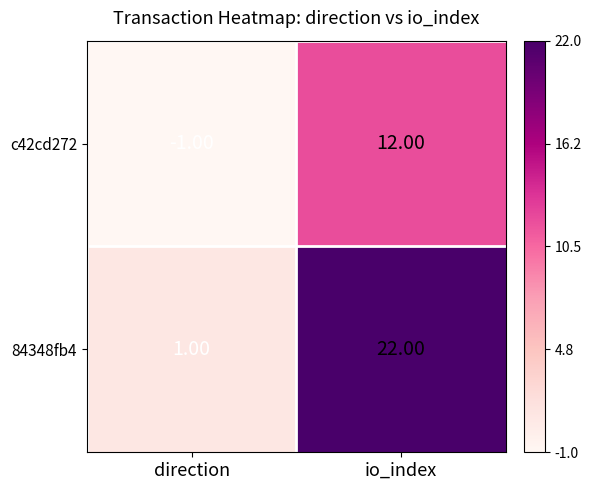

Which series changed the most between direction and io_index?

84348fb4